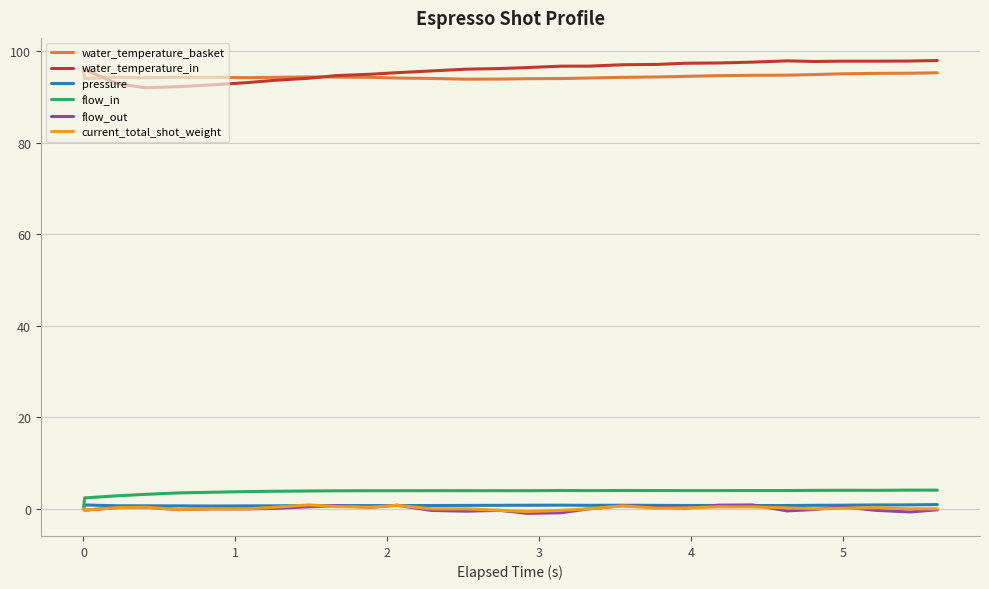

What is the lowest value of the water_temperature_in series?

92.0